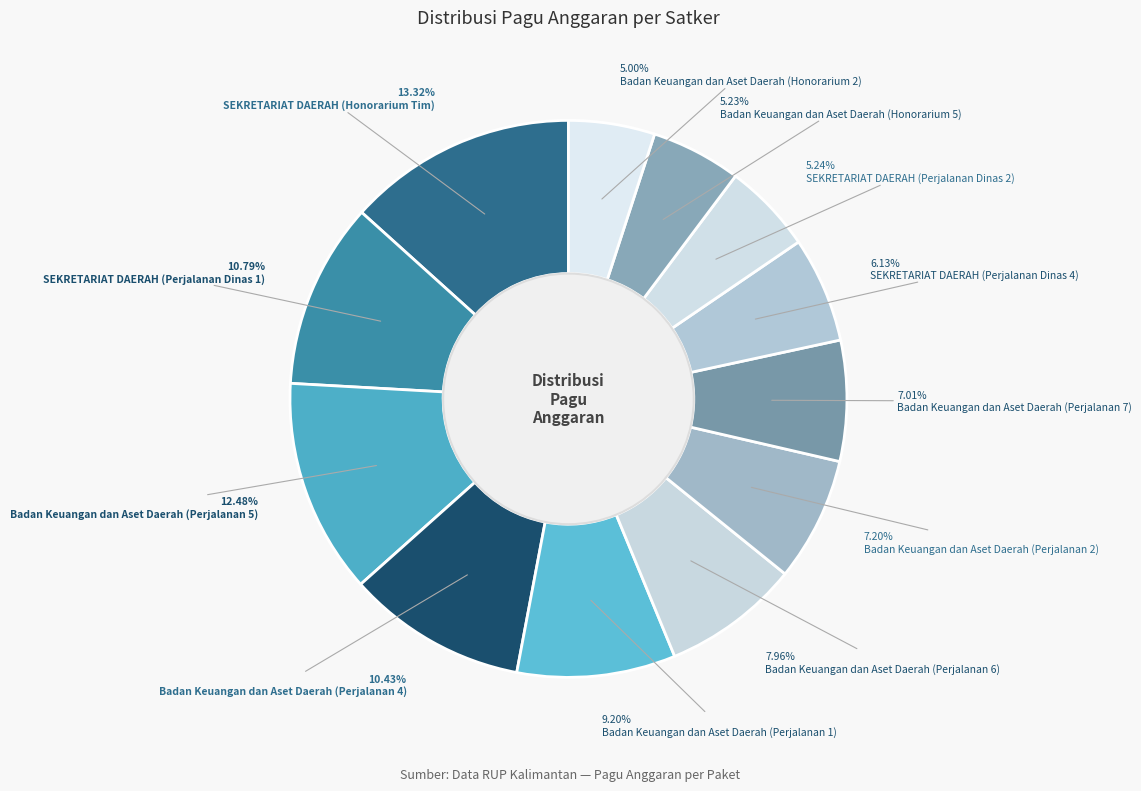

To the nearest percent, what is the combined percentage of Badan Keuangan dan Aset Daerah (Perjalanan 2) and SEKRETARIAT DAERAH (Honorarium Tim)?

21%